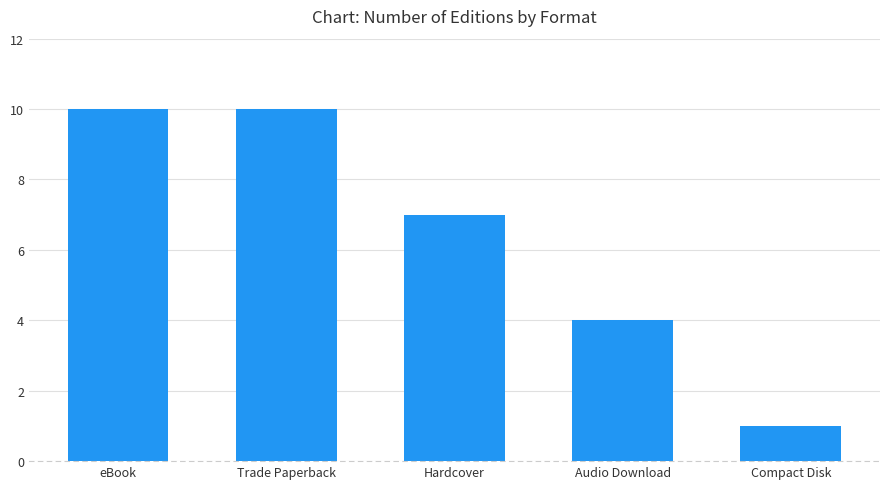

What is the sum of the values at Trade Paperback and Compact Disk?

11